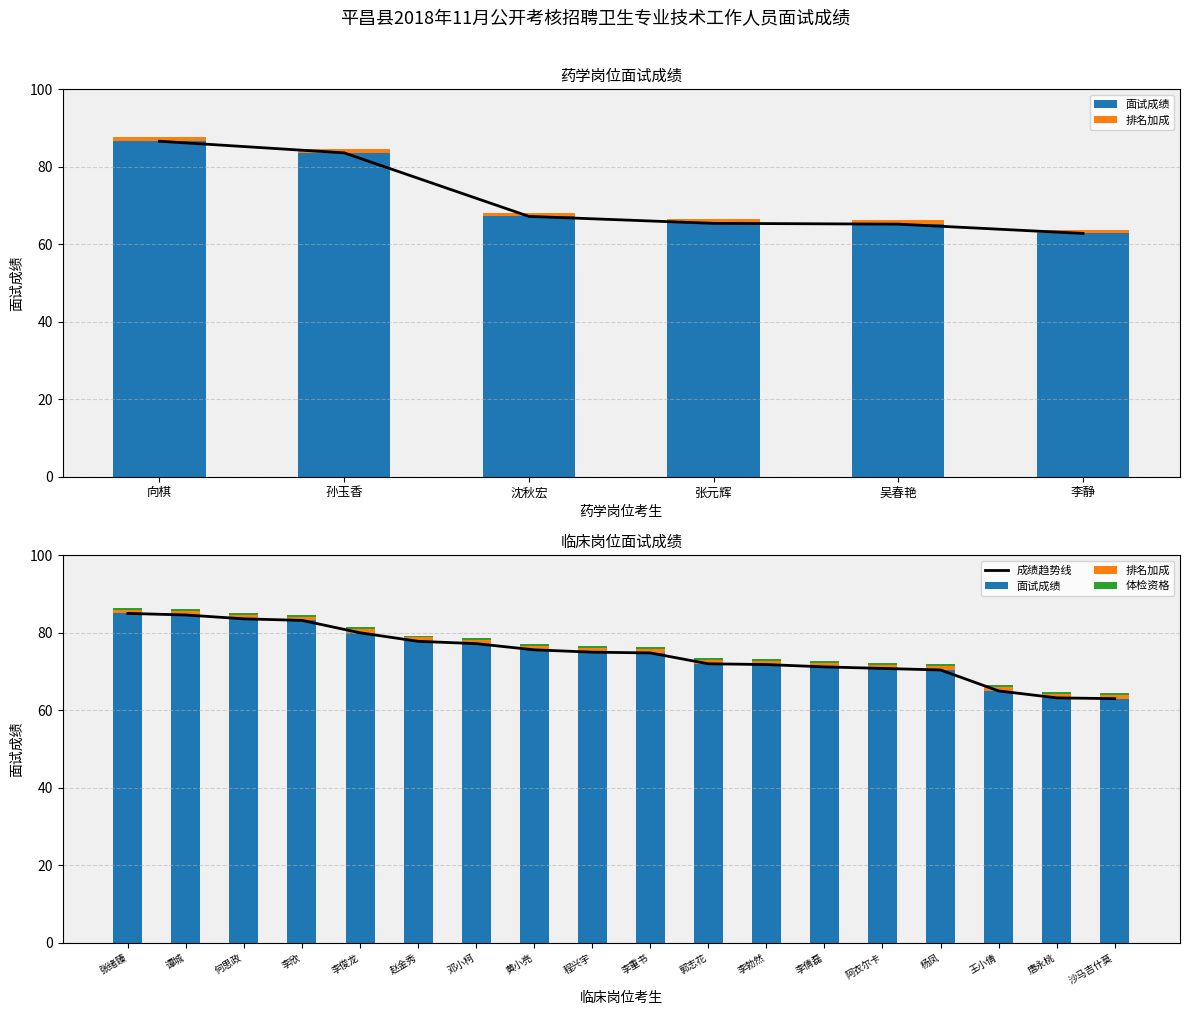

Between 王小倩 and 张绪臻, which is larger?

张绪臻